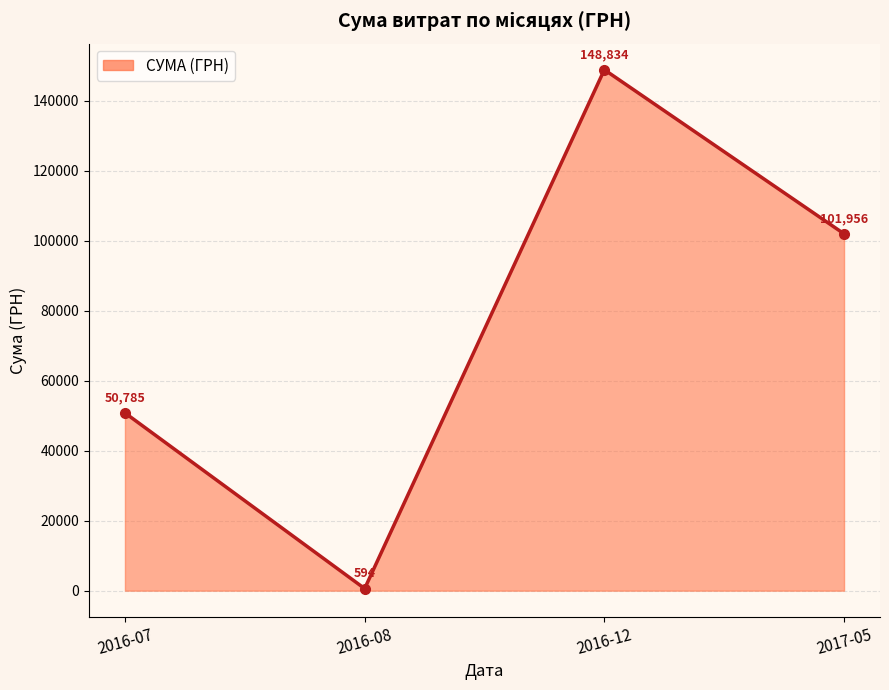

How many points are lower than both their immediate neighbors (excluding endpoints)?

1